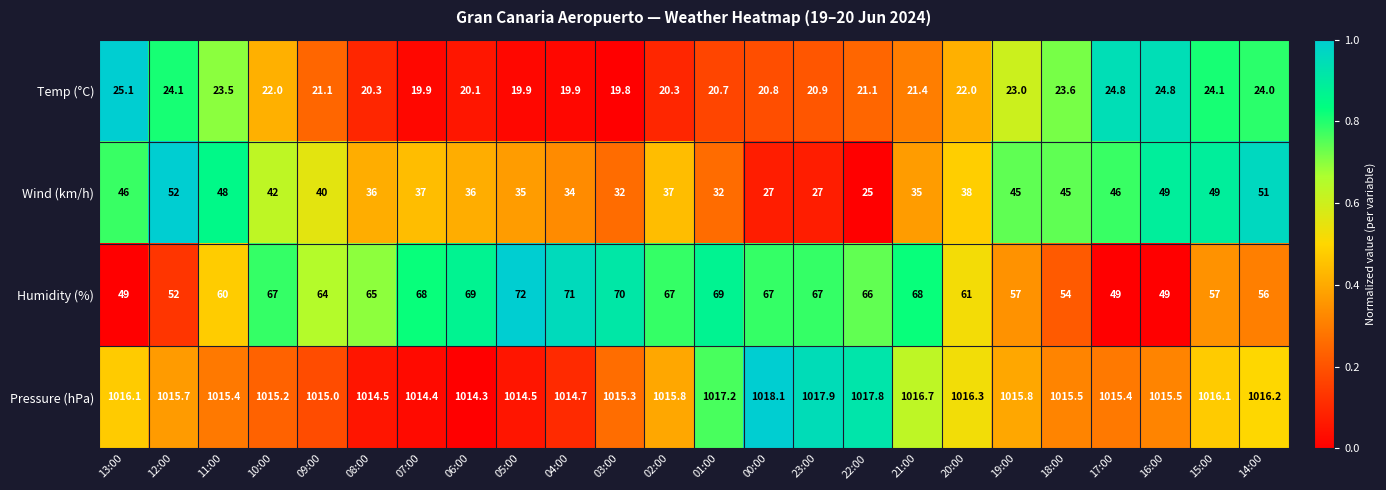

Between 22:00 and 15:00, which series saw the biggest shift?

Wind (km/h)